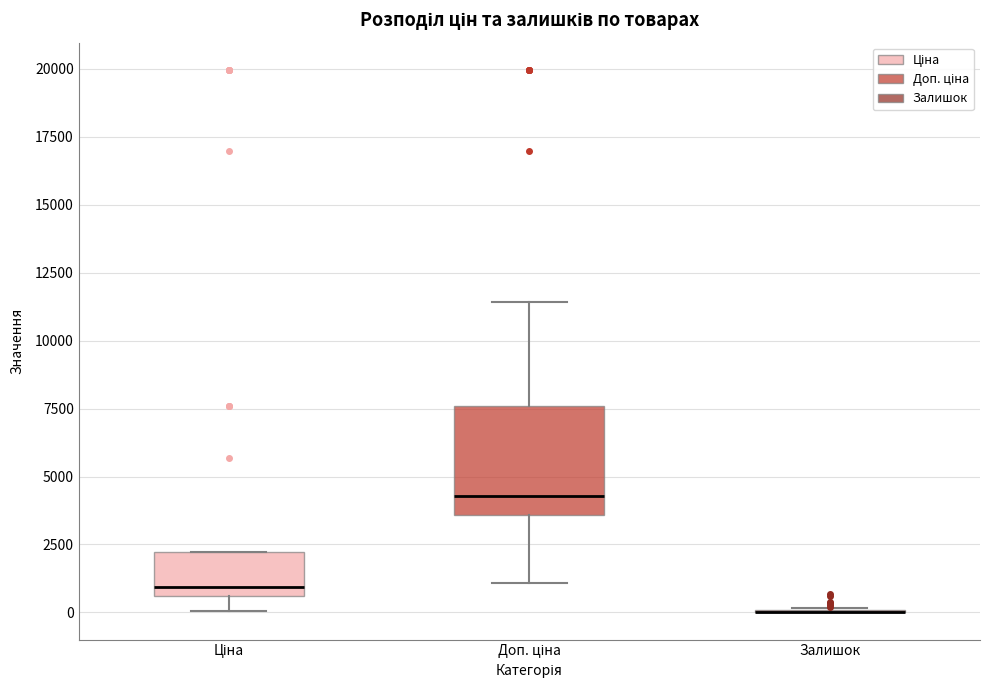

Reading left to right, transcribe this box plot: for each box, give where its median line is, the range the box spans, and where its two whiskers end, as read against the y-axis. The values are not printed on the chart, so give them approximately, as read against the axis.

Ціна: median 1000, box 500 to 2000, whiskers 0 to 2000
Доп. ціна: median 4500, box 3500 to 7500, whiskers 1000 to 11500
Залишок: box collapsed to a line at 0, whiskers 0 to 0